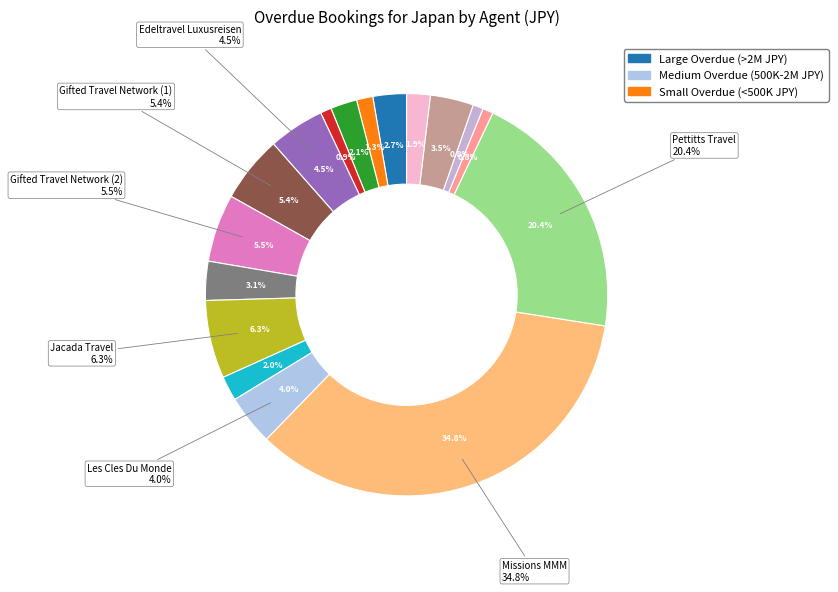

Which has a higher value, Edeltravel Luxusreisen or Vega?

Edeltravel Luxusreisen